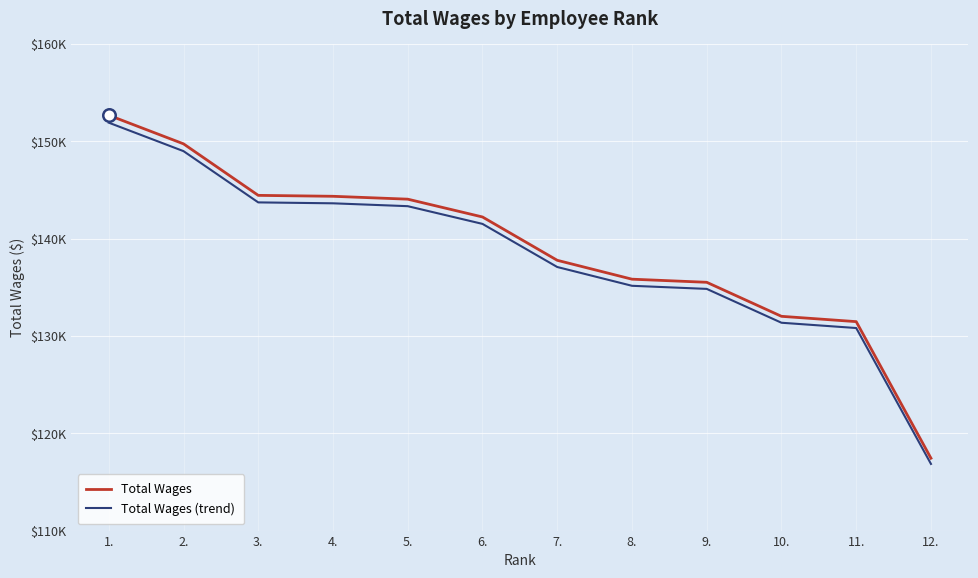

What is the label of the 10th point from the left?

10.